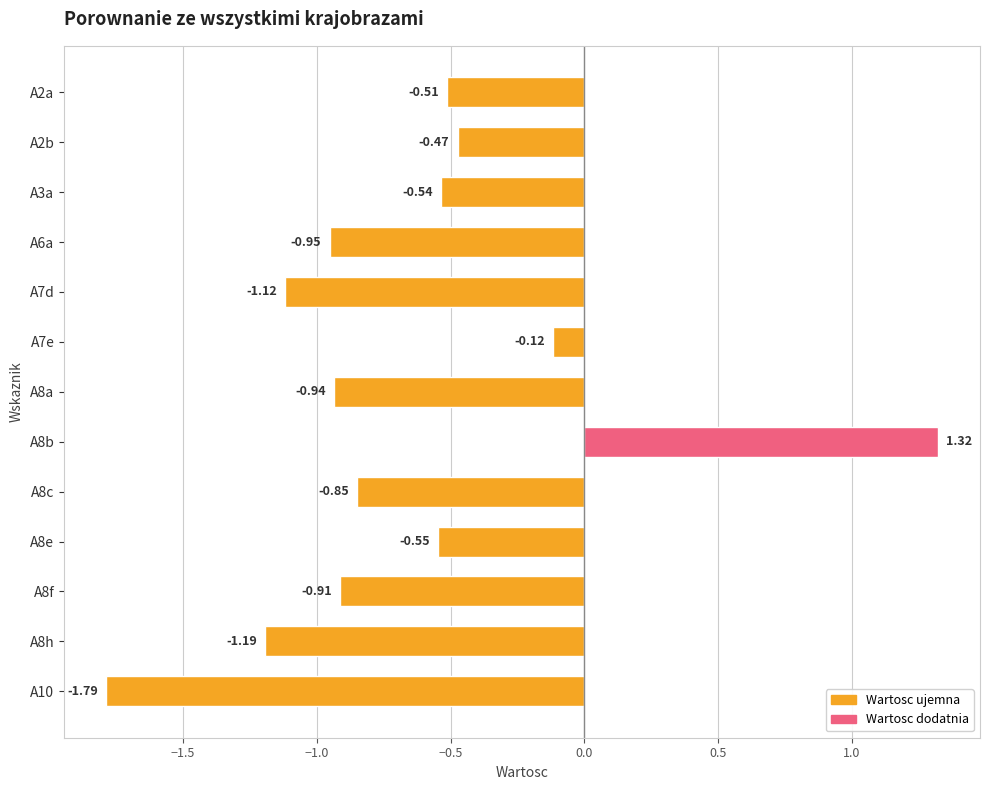

What is the change in value from A8b to A8e?

-1.9